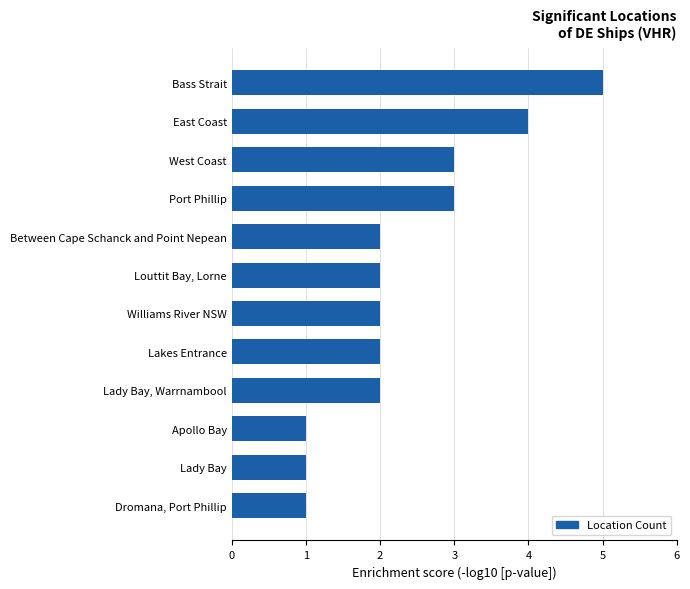

Does the chart contain stacked bars?

No